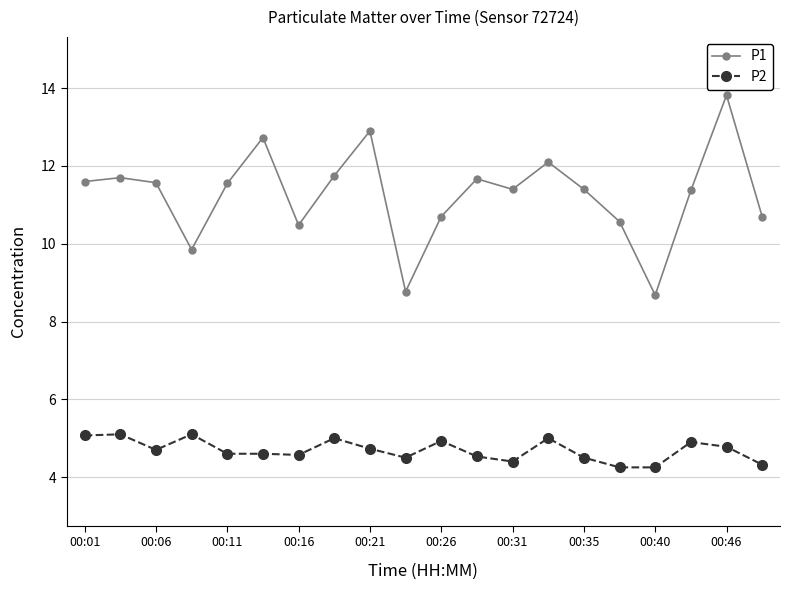

Rank the series by their maximum value, from highest to lowest.

P1, P2